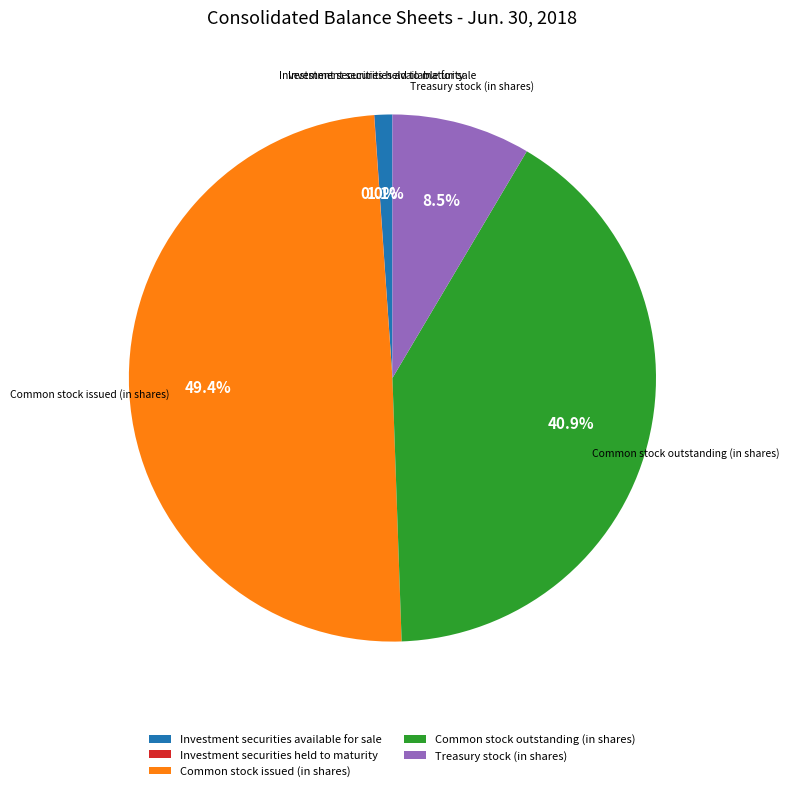

Is there any slice that represents more than half of the pie?

No